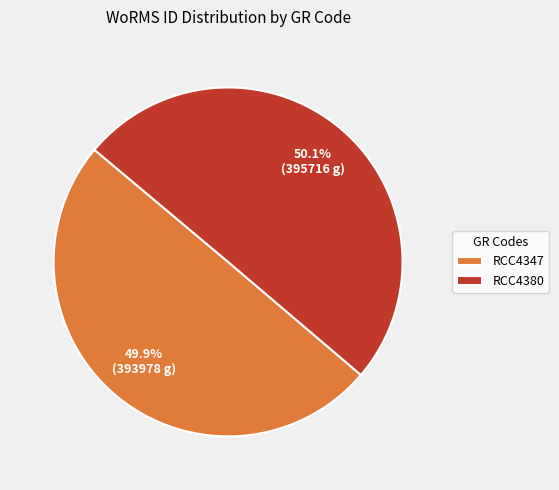

How much of the chart is everything except RCC4347?

50.1%